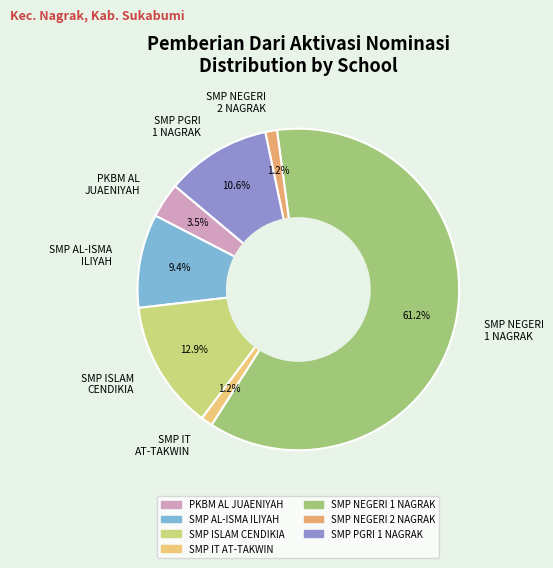

Is it true that SMP AL-ISMA ILIYAH is 9% of the pie?

True